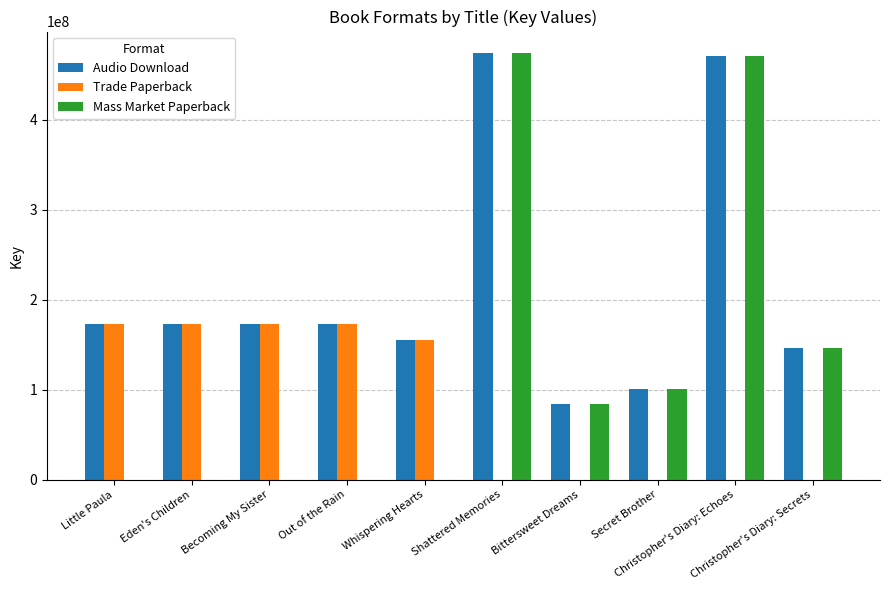

Are the bars grouped side by side (vs. stacked)?

Yes